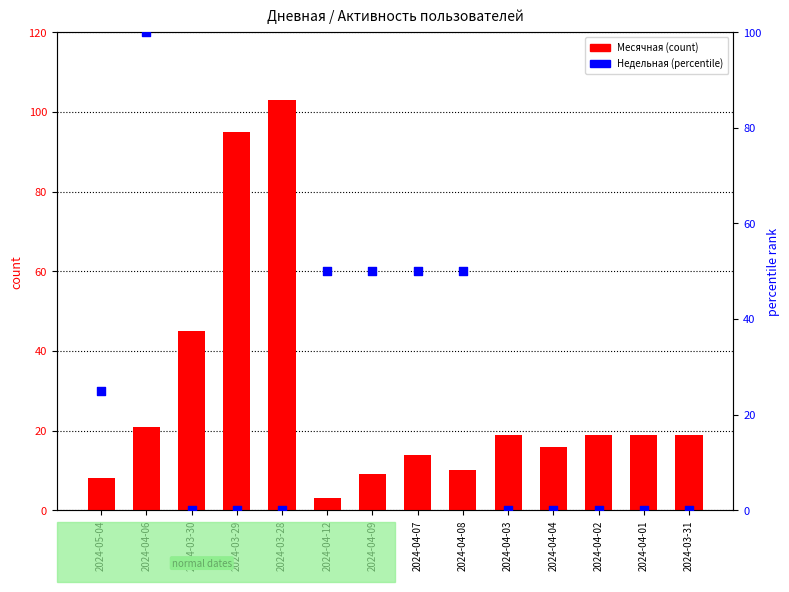

What is the total value across all series at 2024-04-03?

19